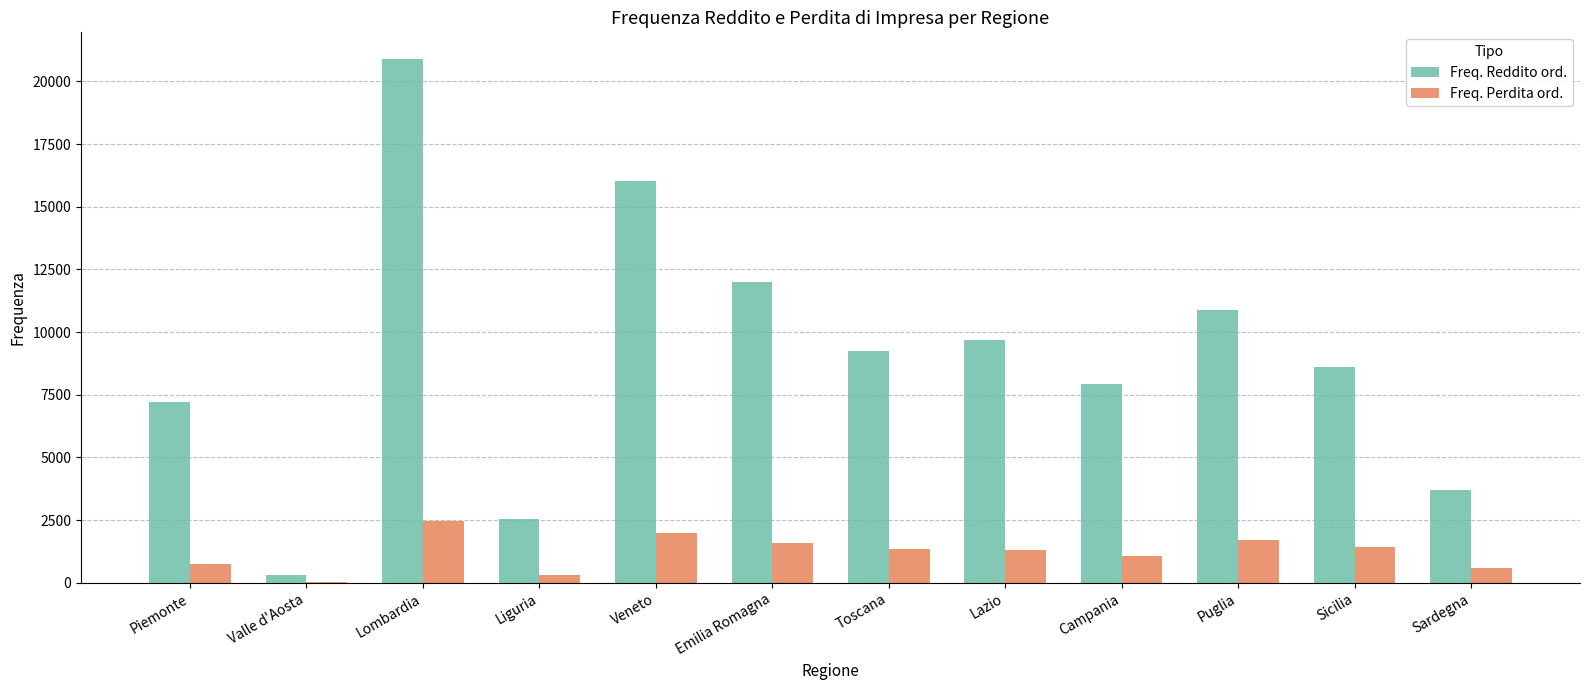

At which category is the sum across all series the highest?

Lombardia